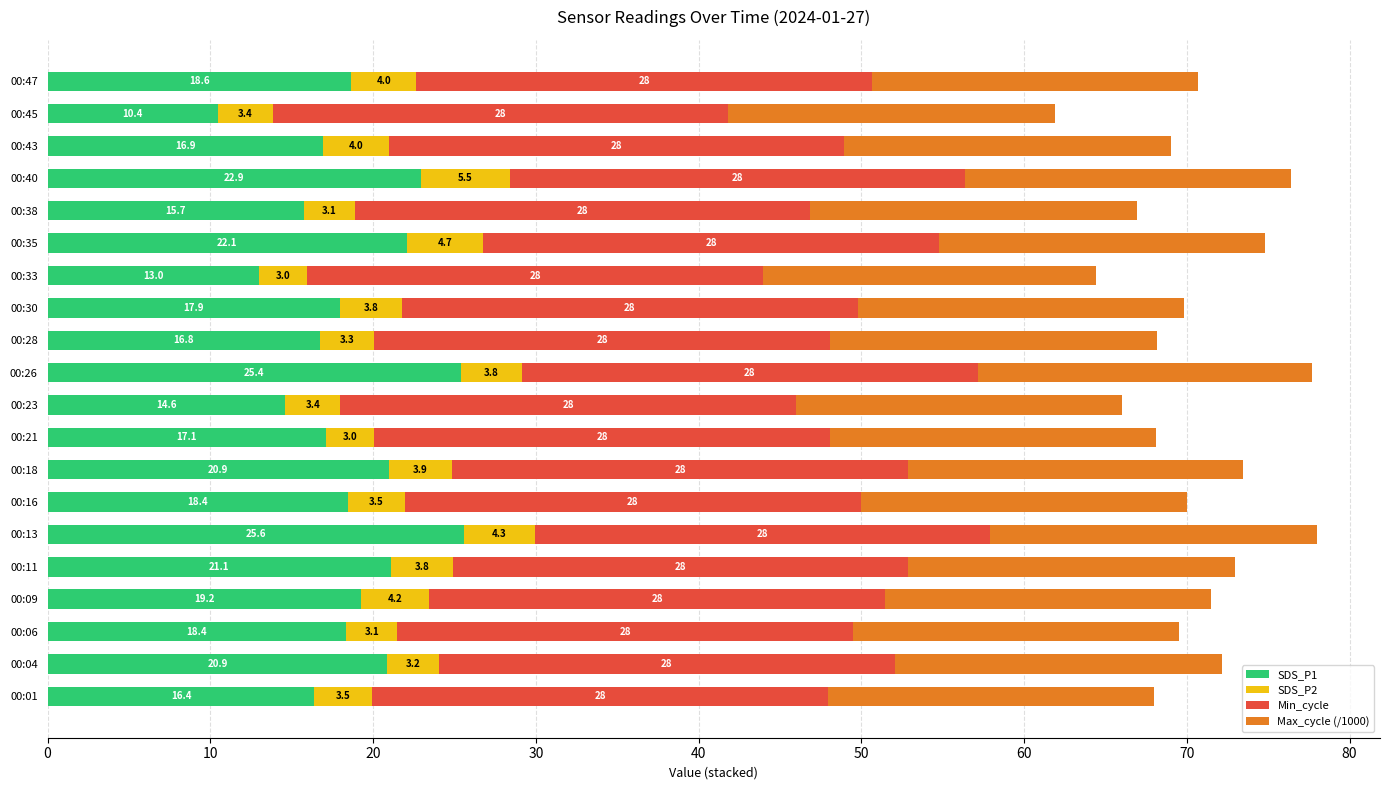

What is the total value across all series at 00:35?

74.8